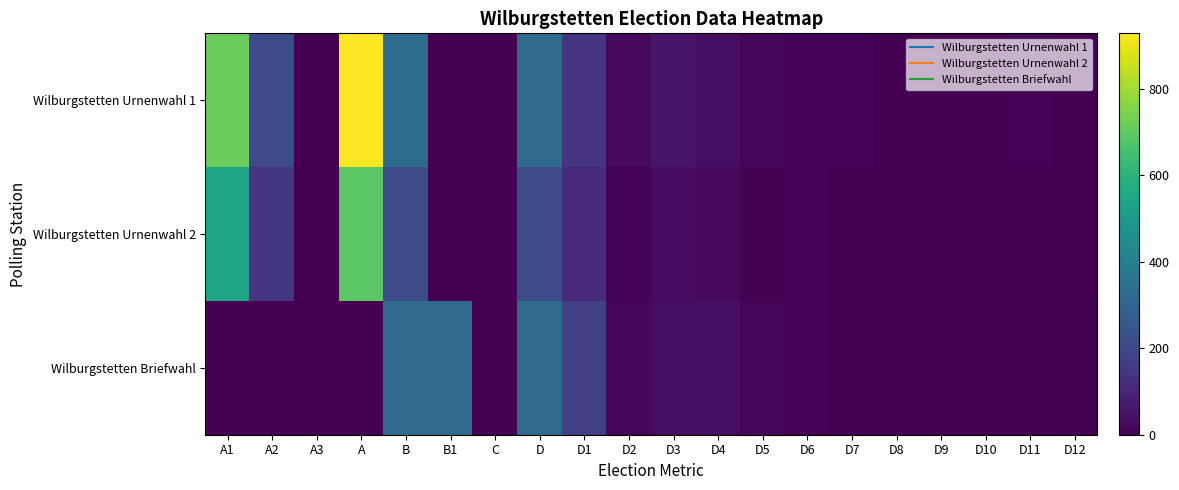

Reading left to right, transcribe all the data shown in this chart.

Wilburgstetten Urnenwahl 1: A1=715	A2=214	A3=0	A=929	B=329	B1=0	C=3	D=326	D1=144	D2=21	D3=57	D4=35	D5=14	D6=8	D7=9	D8=3	D9=1	D10=3	D11=10	D12=2
Wilburgstetten Urnenwahl 2: A1=547	A2=146	A3=0	A=693	B=216	B1=1	C=3	D=213	D1=112	D2=10	D3=28	D4=21	D5=6	D6=9	D7=7	D8=3	D9=1	D10=3	D11=3	D12=0
Wilburgstetten Briefwahl: A1=0	A2=0	A3=0	A=0	B=324	B1=324	C=1	D=323	D1=177	D2=13	D3=33	D4=35	D5=18	D6=9	D7=4	D8=5	D9=2	D10=3	D11=3	D12=4